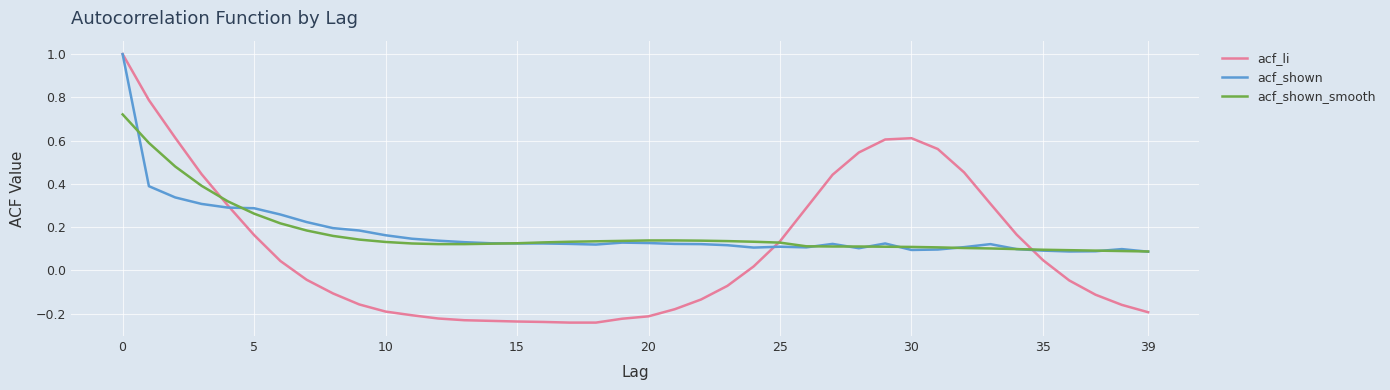

Which series has the widest spread of values?

acf_li